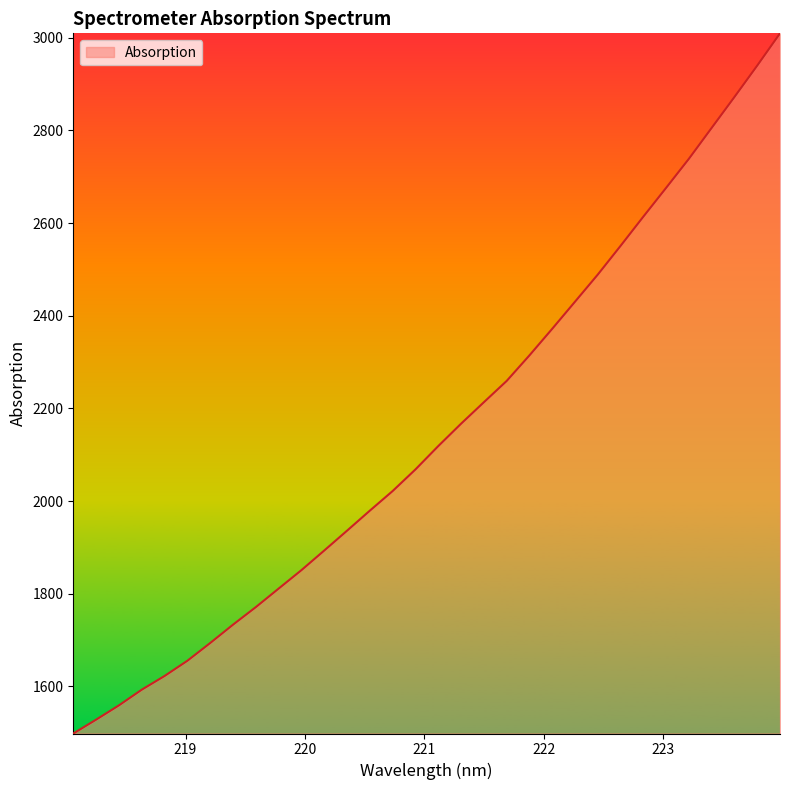

What is the maximum value shown in the chart?

3009.4